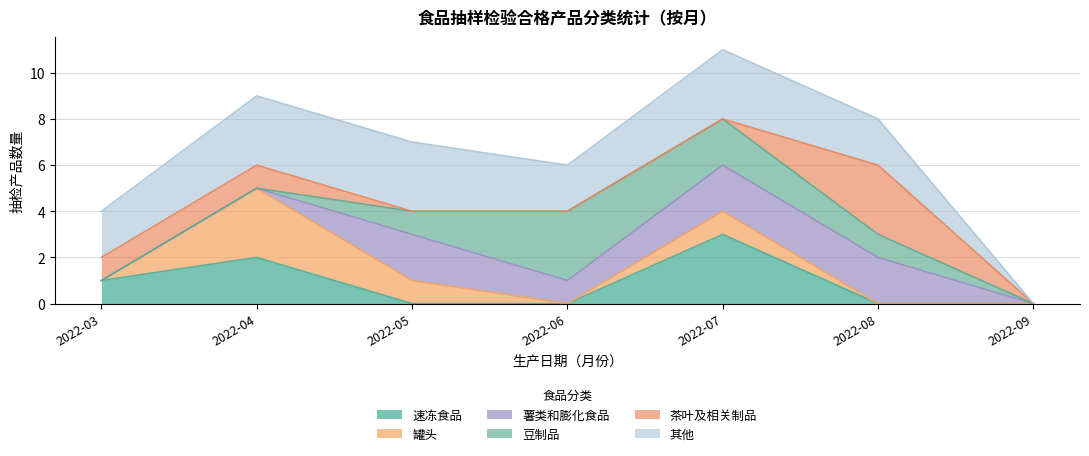

How many lines are shown in the chart?

6